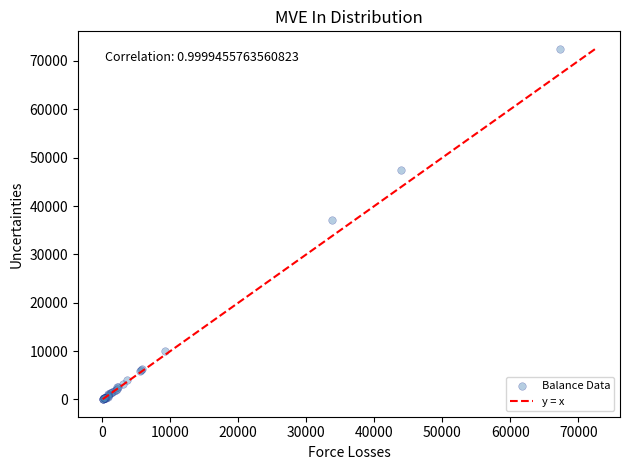

What Y value in the scatter plot is closest to 36285?

37085.2